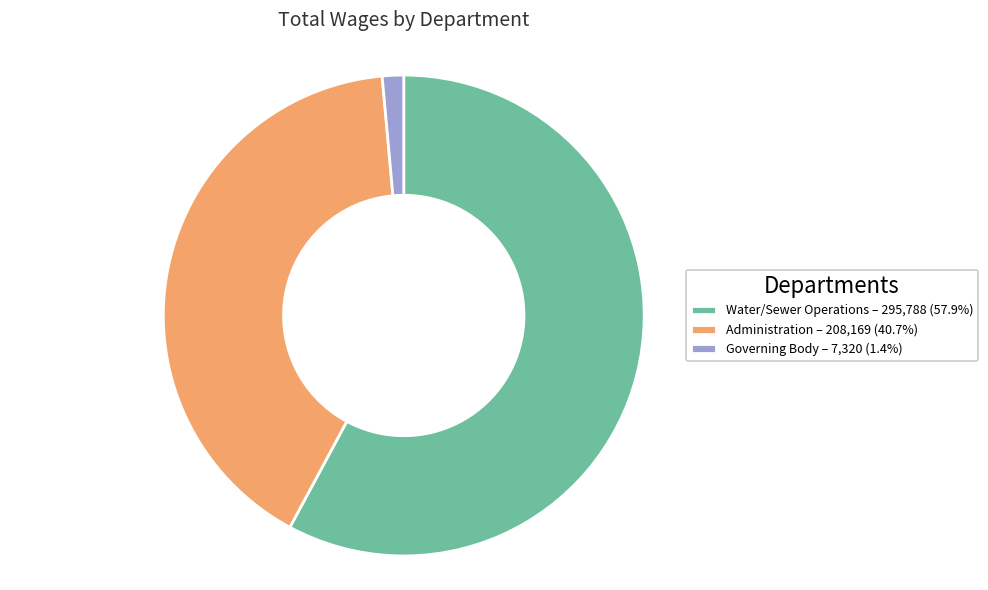

True or false: Administration accounts for 54% of the total.

False